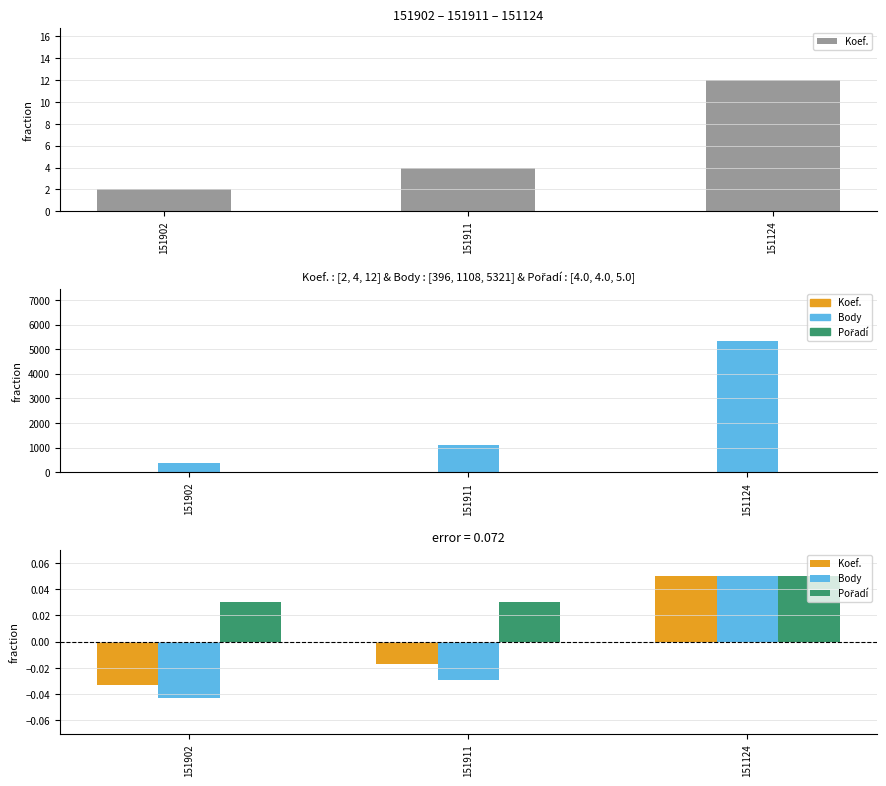

What position from the left is 151911?

2